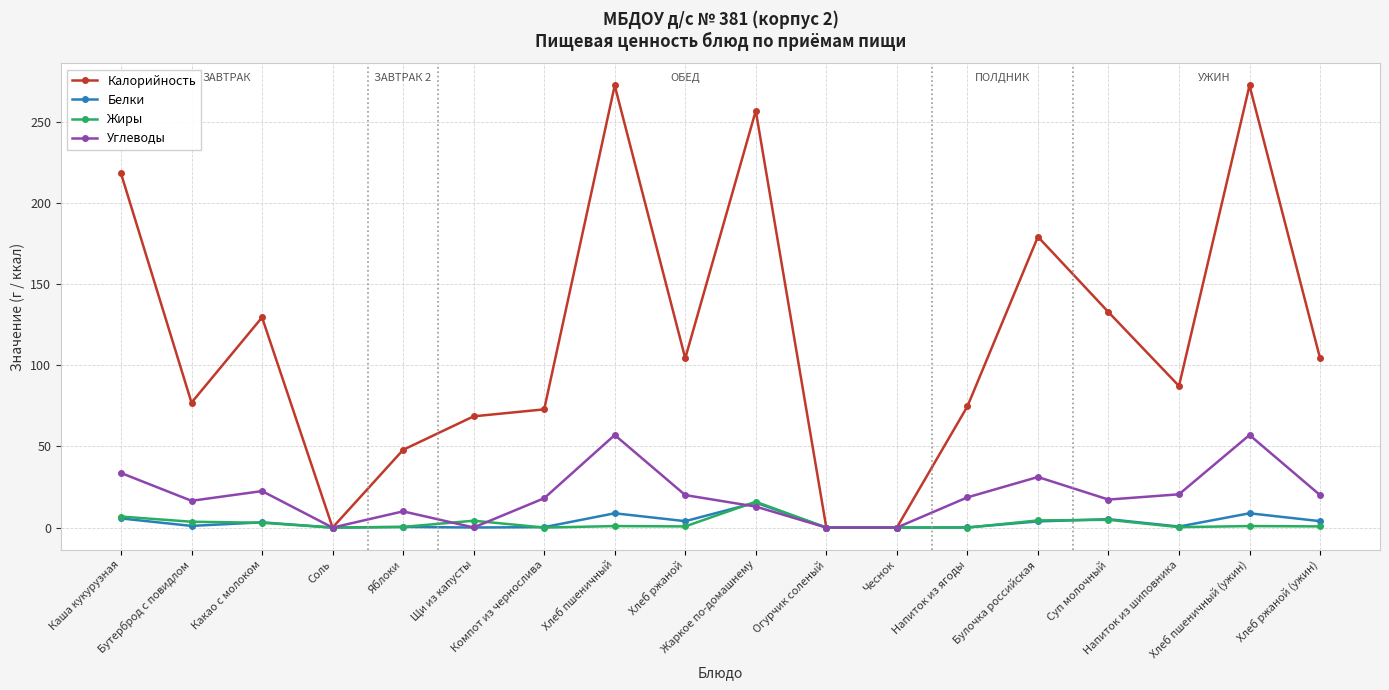

Where is the first local maximum for Углеводы?

Какао с молоком